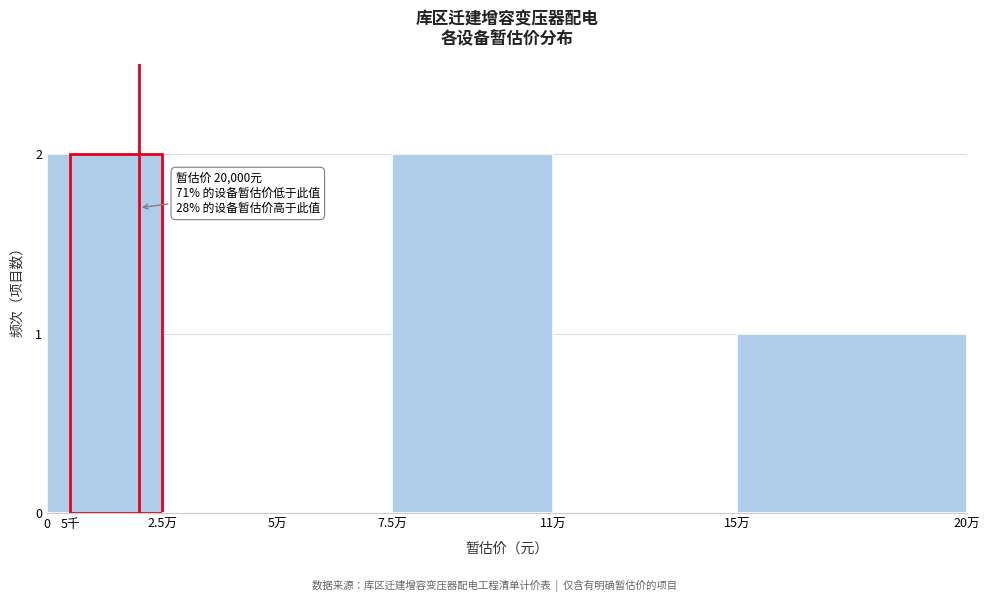

Reading left to right, transcribe all the data shown in this chart.

0=2	5千=2	2.5万=0	5万=0	7.5万=2	11万=0	15万=1